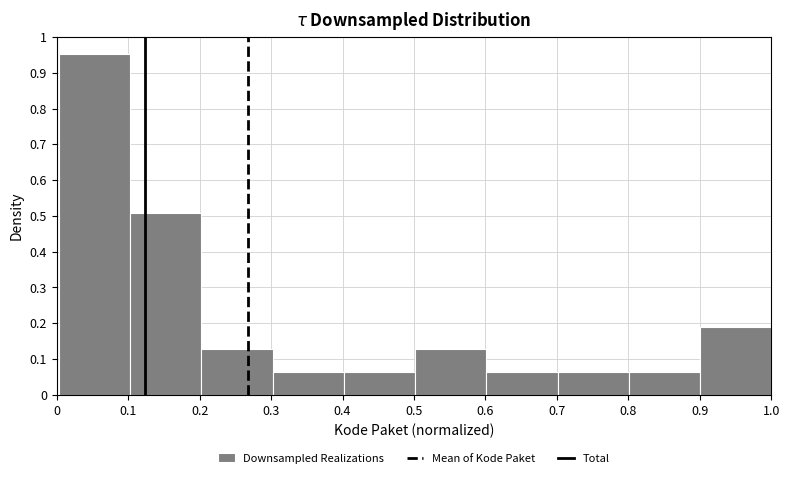

Reading left to right, transcribe this chart: for each bar, give the range it covers on the x-axis and its height. Neither the bar edges nor the heights are printed on the chart, so give them approximately, as read against the axes.

0.0 to 0.1: 0.95
0.1 to 0.2: 0.51
0.2 to 0.3: 0.13
0.3 to 0.4: 0.06
0.4 to 0.5: 0.06
0.5 to 0.6: 0.13
0.6 to 0.7: 0.06
0.7 to 0.8: 0.06
0.8 to 0.9: 0.06
0.9 to 1.0: 0.19